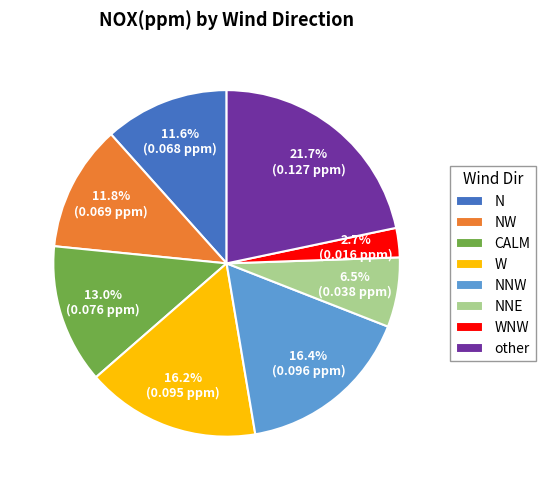

Combined, what portion of the pie is CALM and W?

29.2%